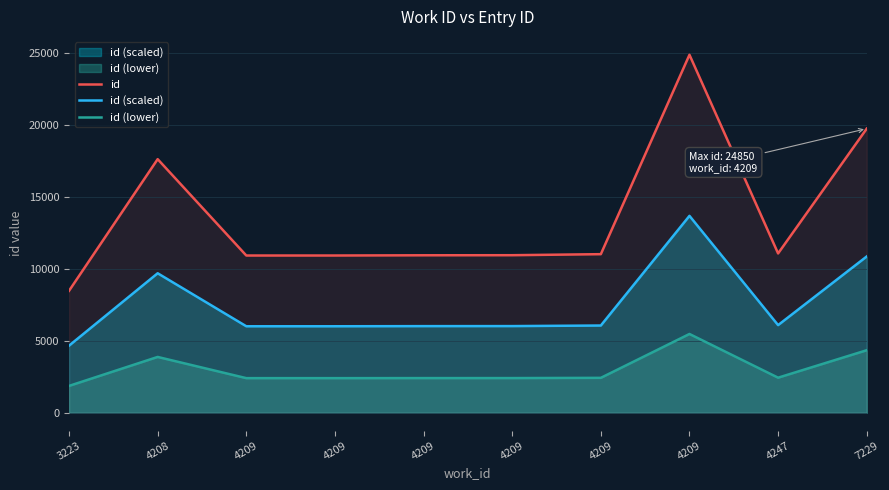

True or false: id (lower) has more than 1 points higher than both neighbors.

True